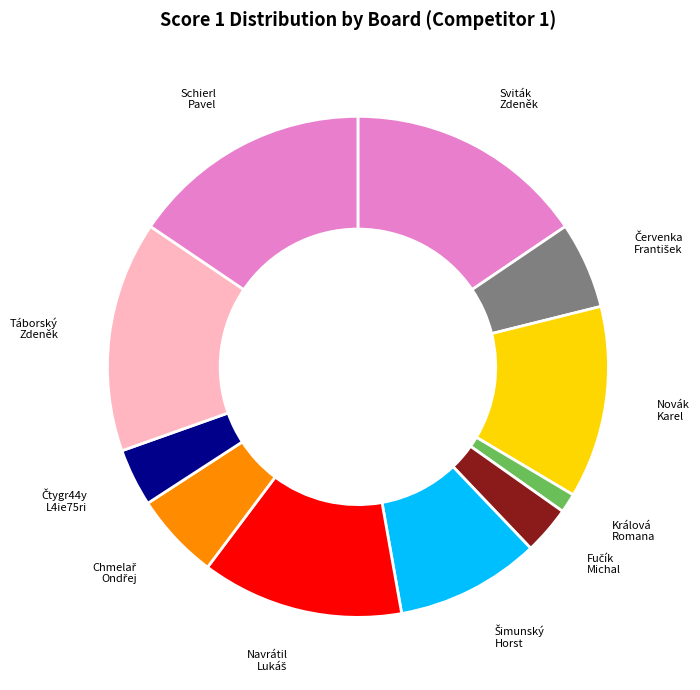

Is Králová Romana the majority of the pie?

No